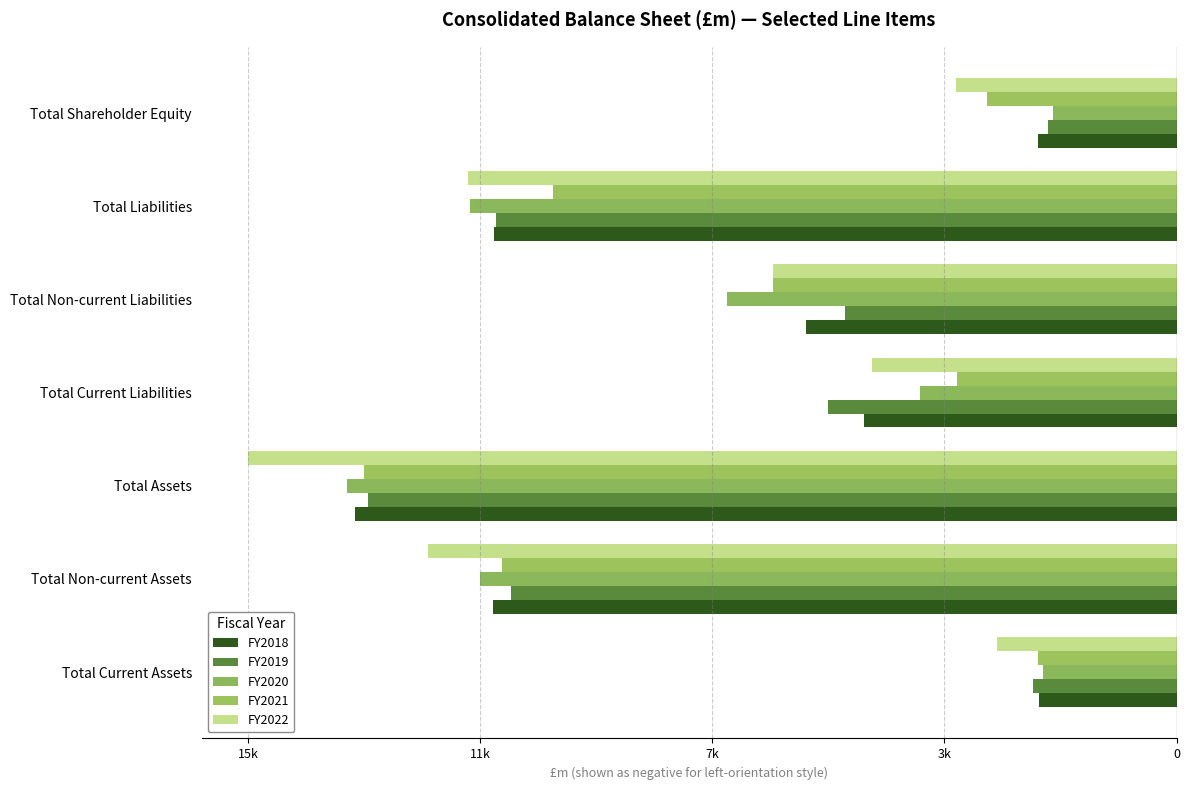

How many bars are there in total?

35